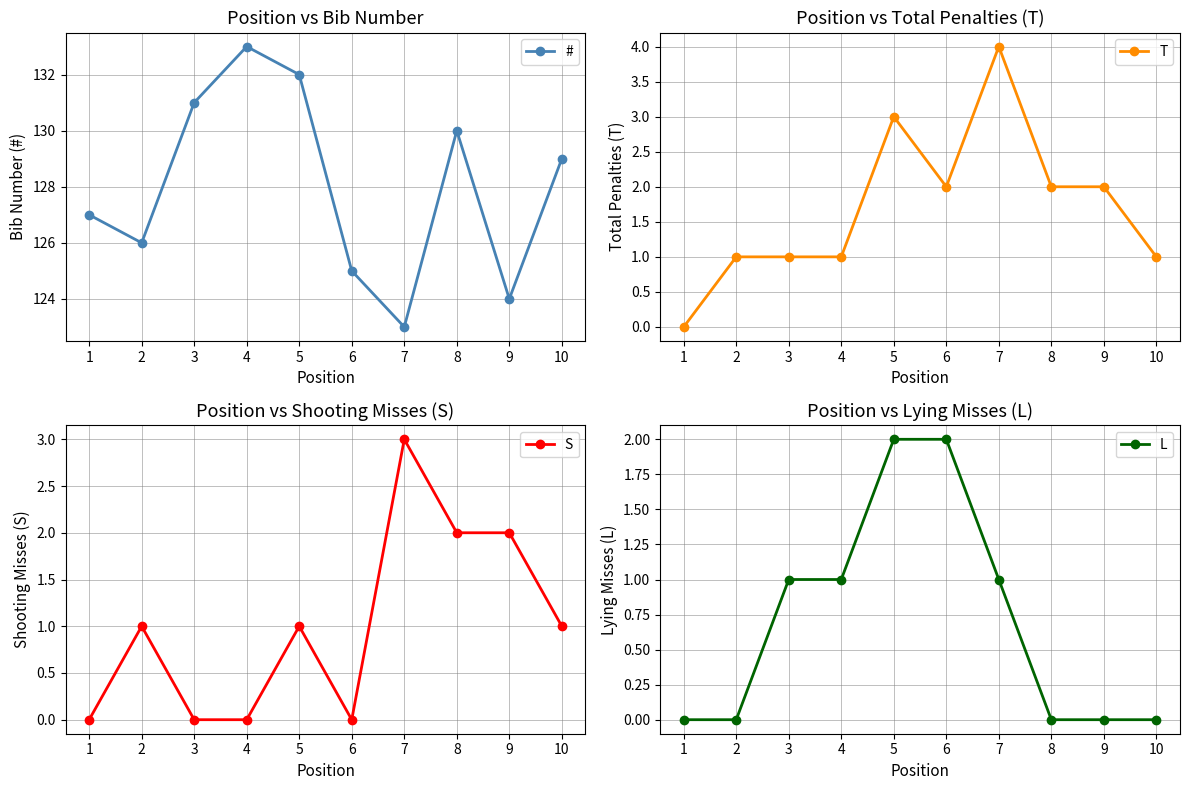

True or false: T and L cross at least once.

False